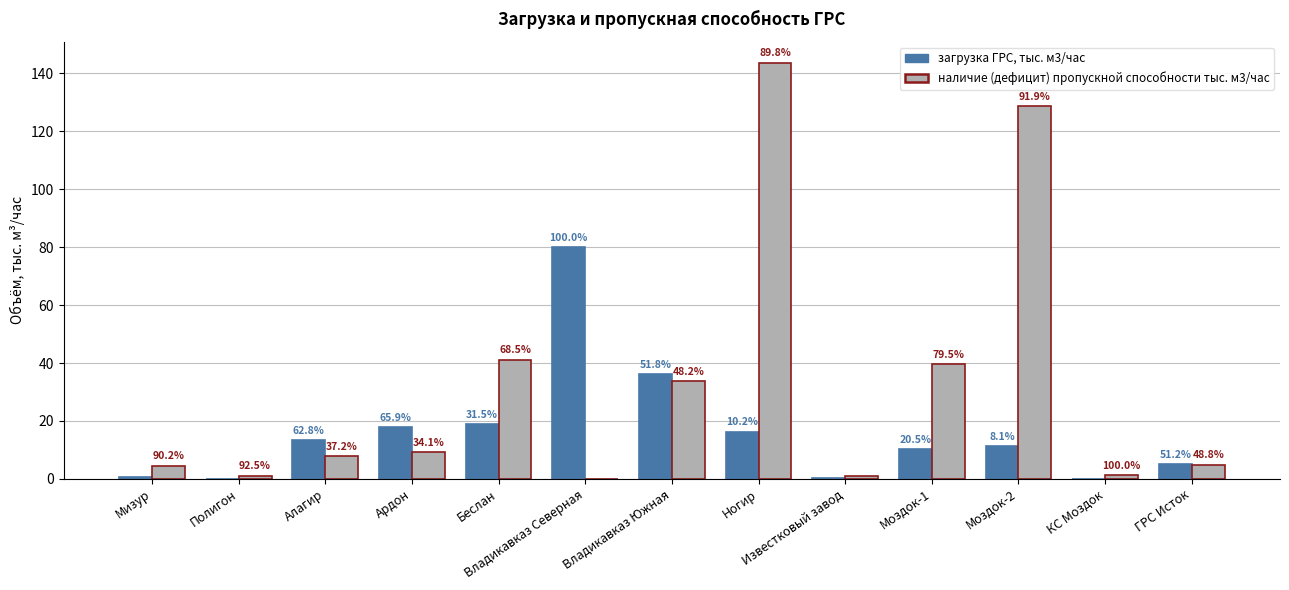

What is the difference between the maximum and minimum values in the загрузка ГРС, тыс. м3/час series?

80.0